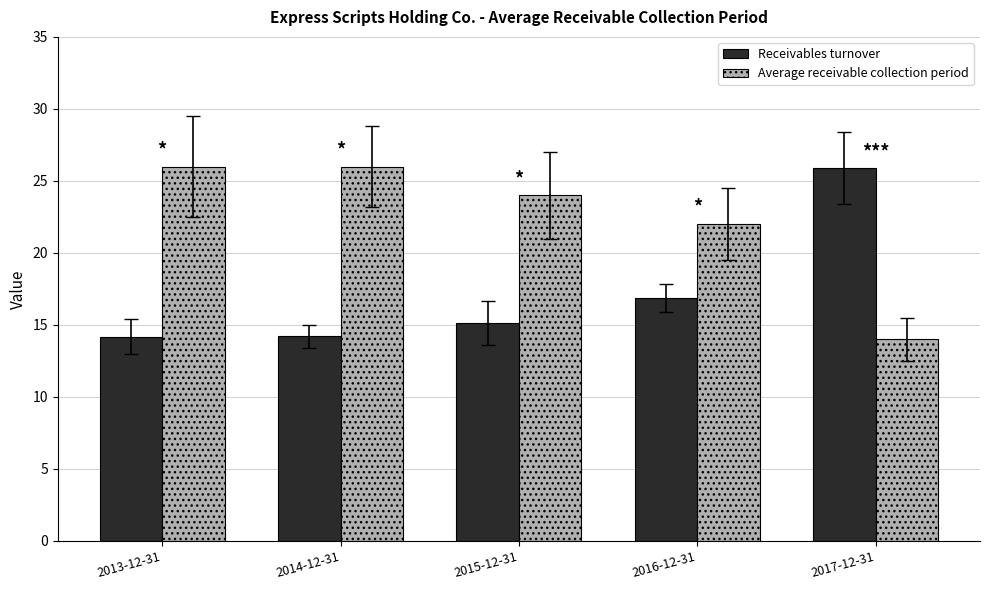

How many Average receivable collection period values are between 22 and 26?

4